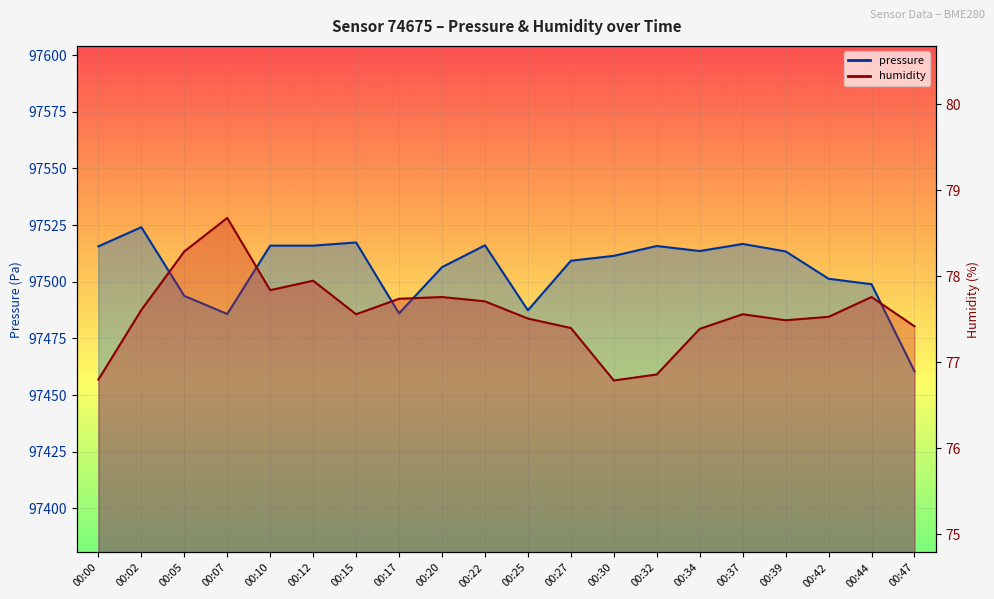

List the series in order of their peak value, lowest first.

humidity, pressure